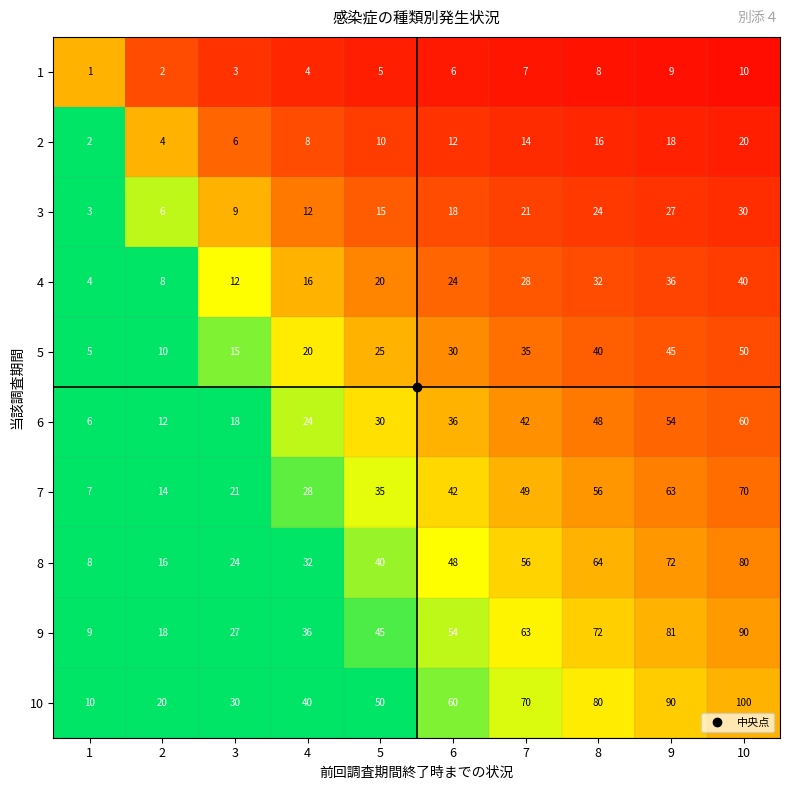

Which series changed the most between 1 and 2?

10